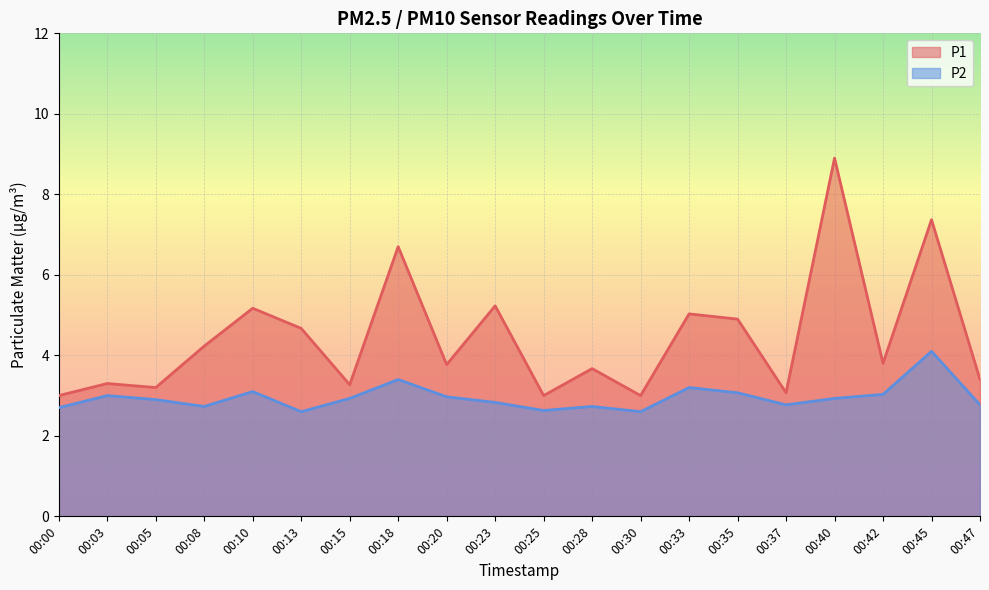

At how many categories does at least one series exceed 2?

20